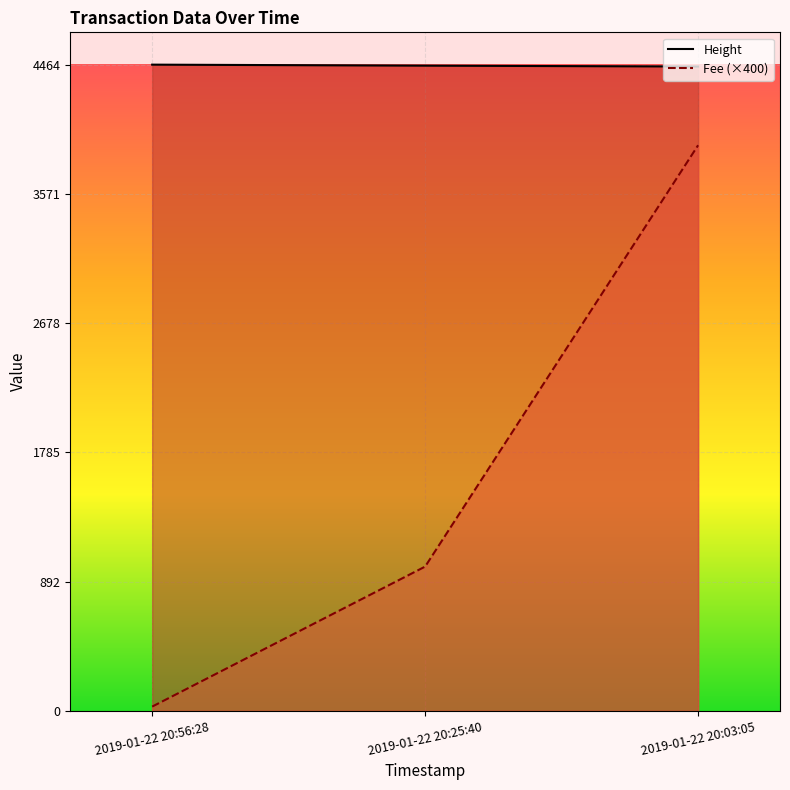

What is the average value of the Height series?

4457.3